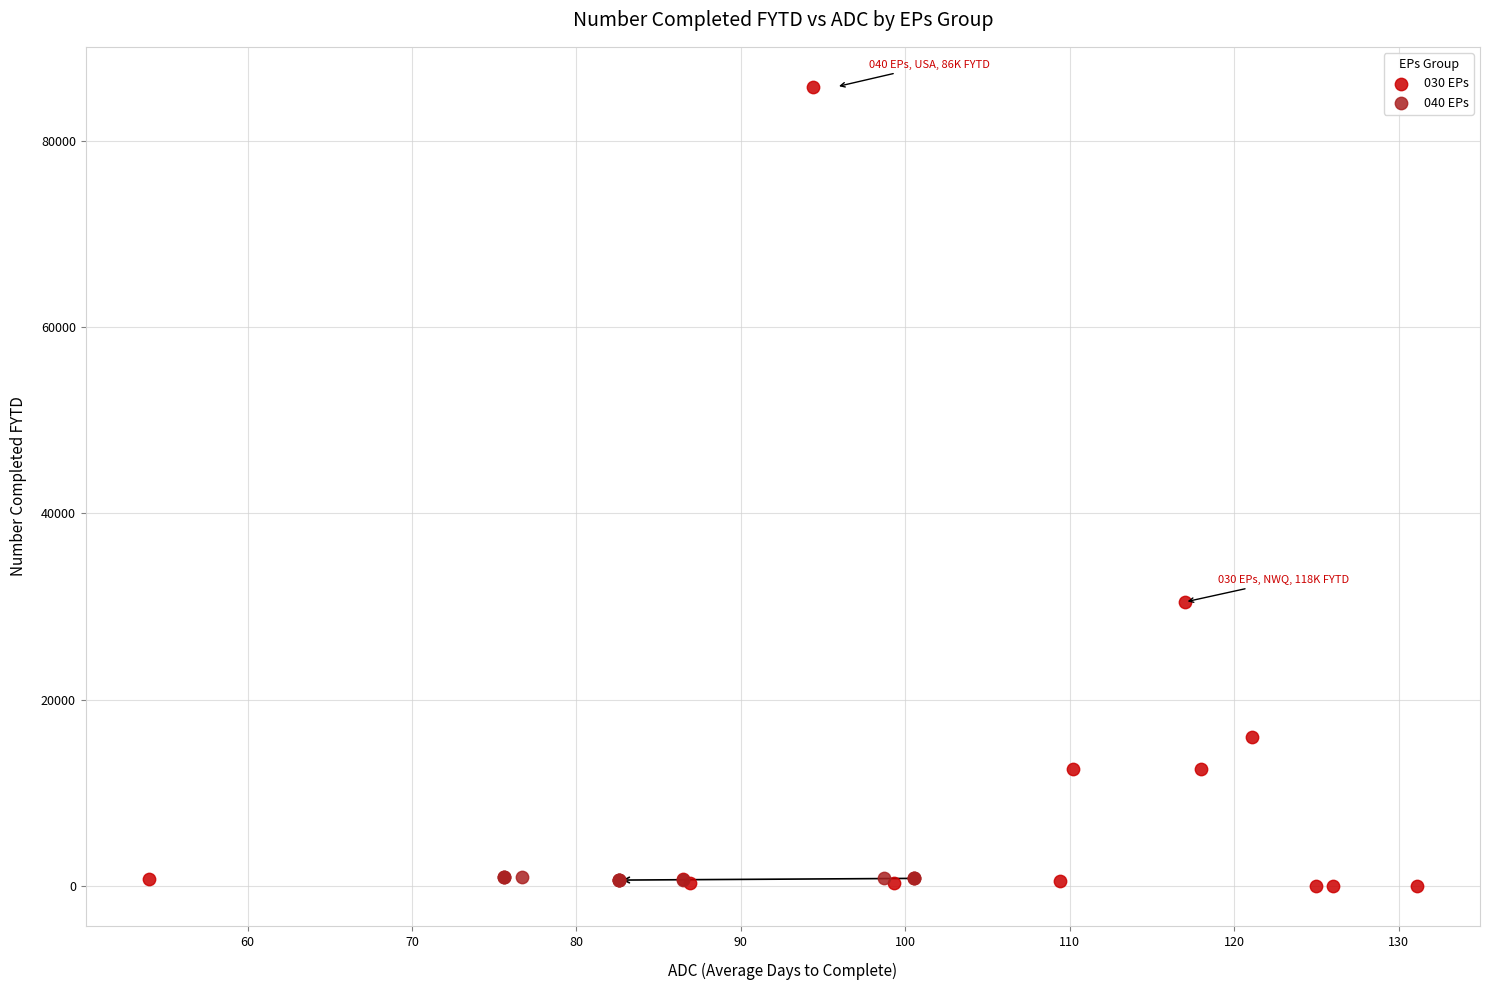

Which series contains the highest Y value?

030 EPs